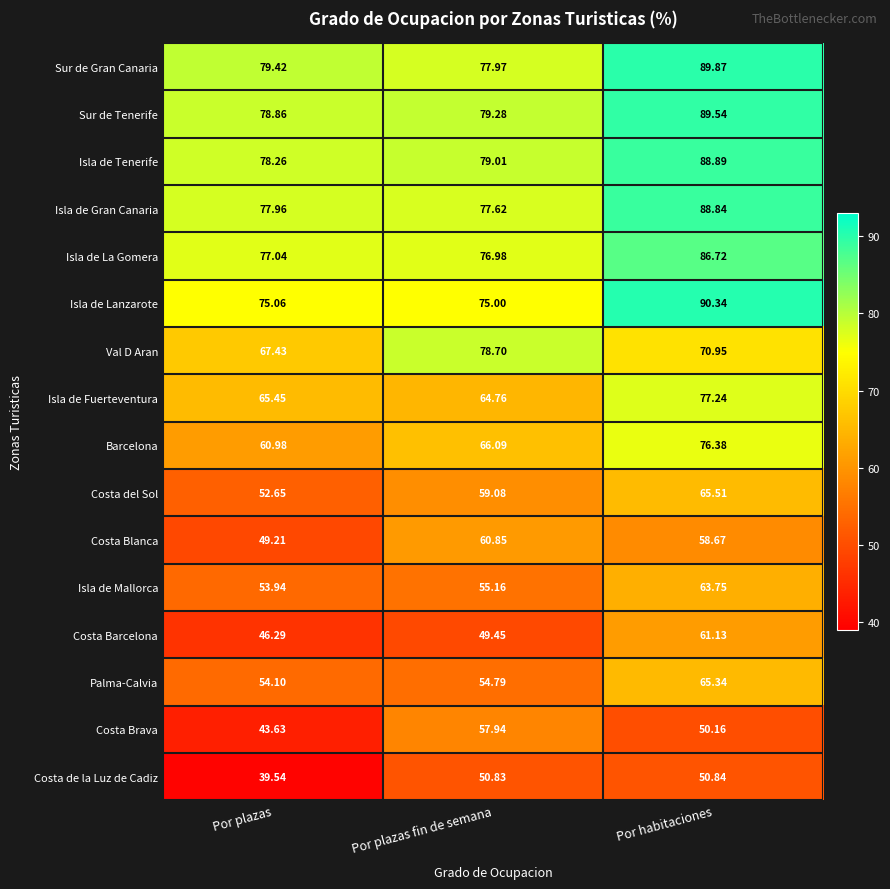

What is the spread (max minus min) of values at Por plazas fin de semana?

29.8